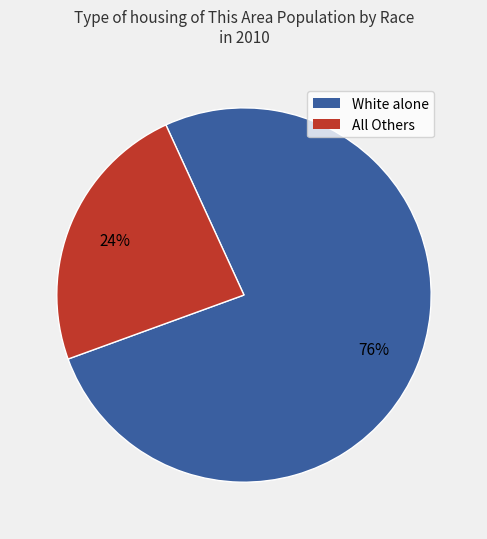

To the nearest percent, what is the average slice percentage?

50%